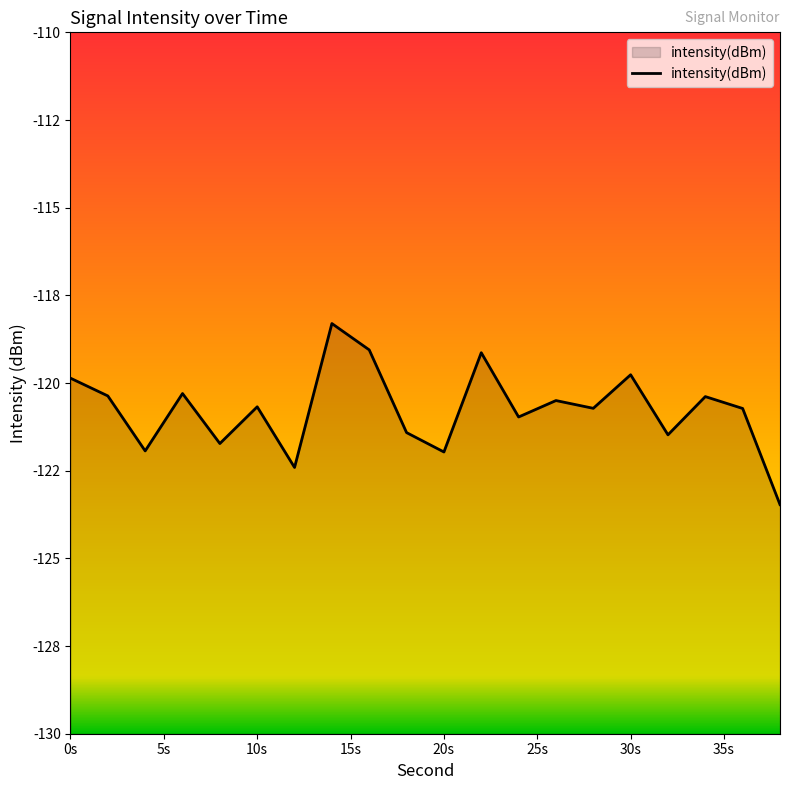

Between 12 and 32, which is larger?

32